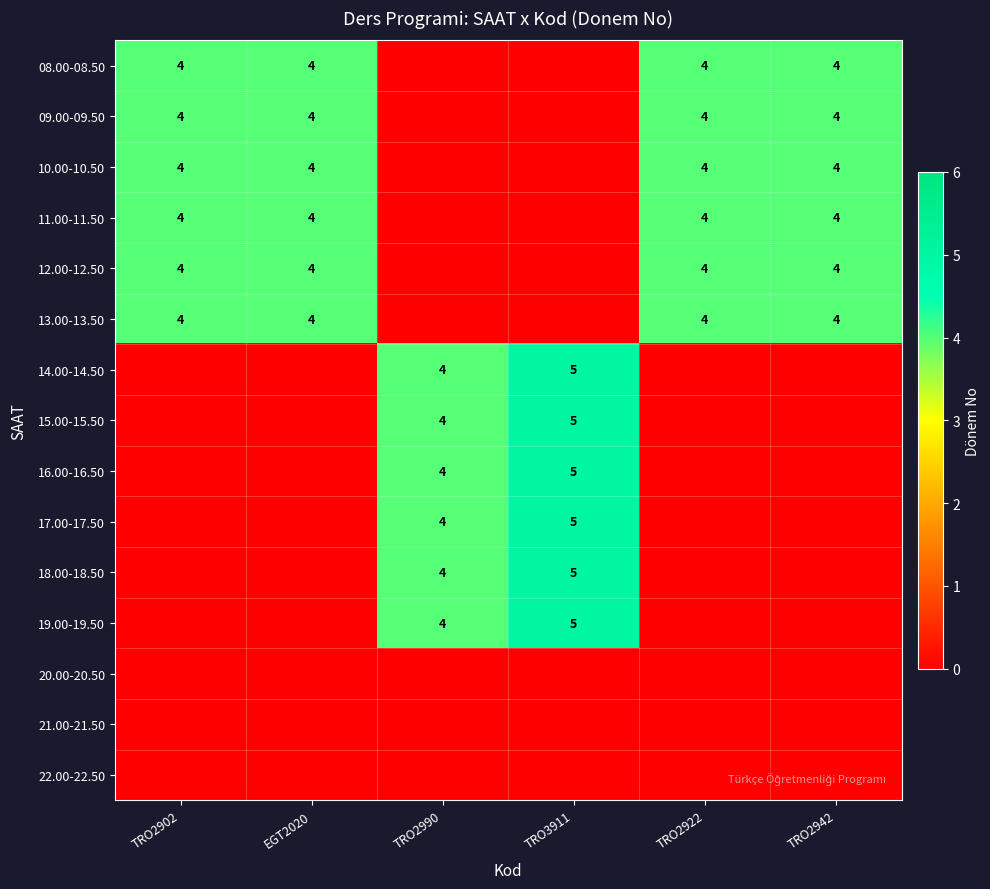

What is the spread (max minus min) of values at TRO2902?

4